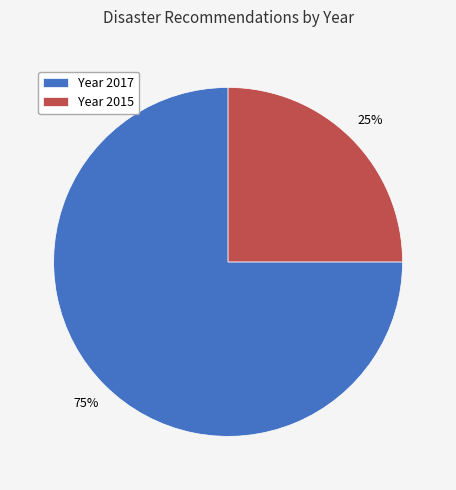

Rank the categories by value from highest to lowest.

Year 2017, Year 2015